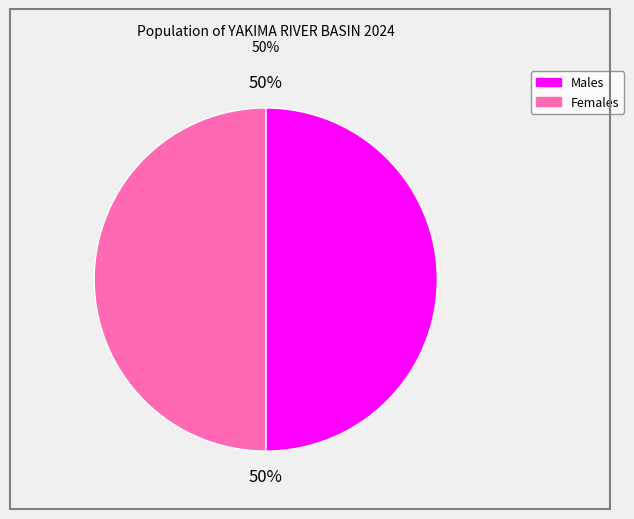

To the nearest percent, what is the average slice percentage?

50%